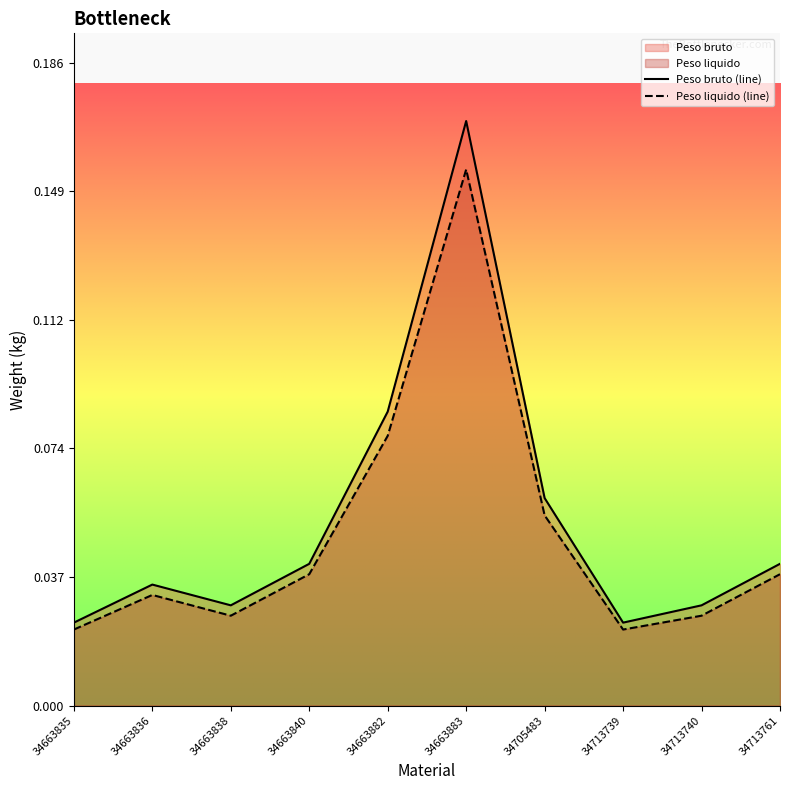

Between 34663836 and 34713740, which is larger?

34663836